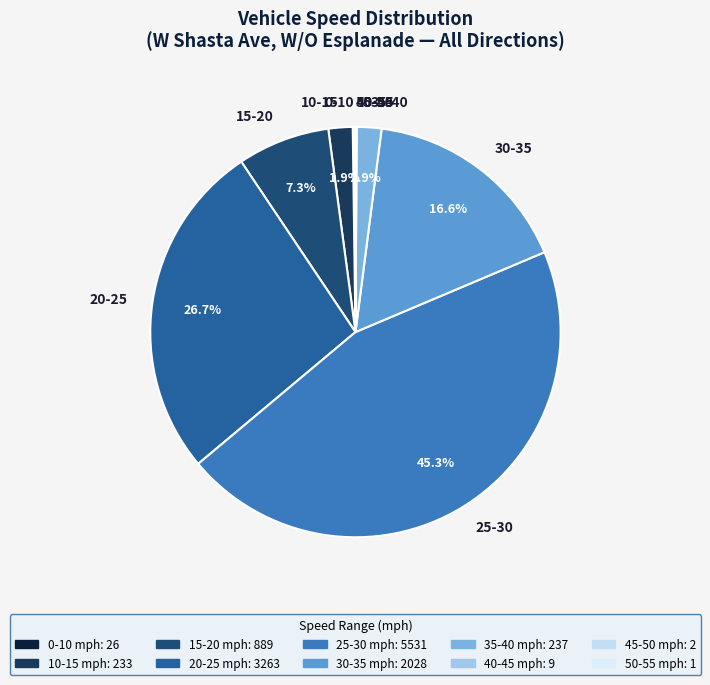

Does any single category account for the majority?

No